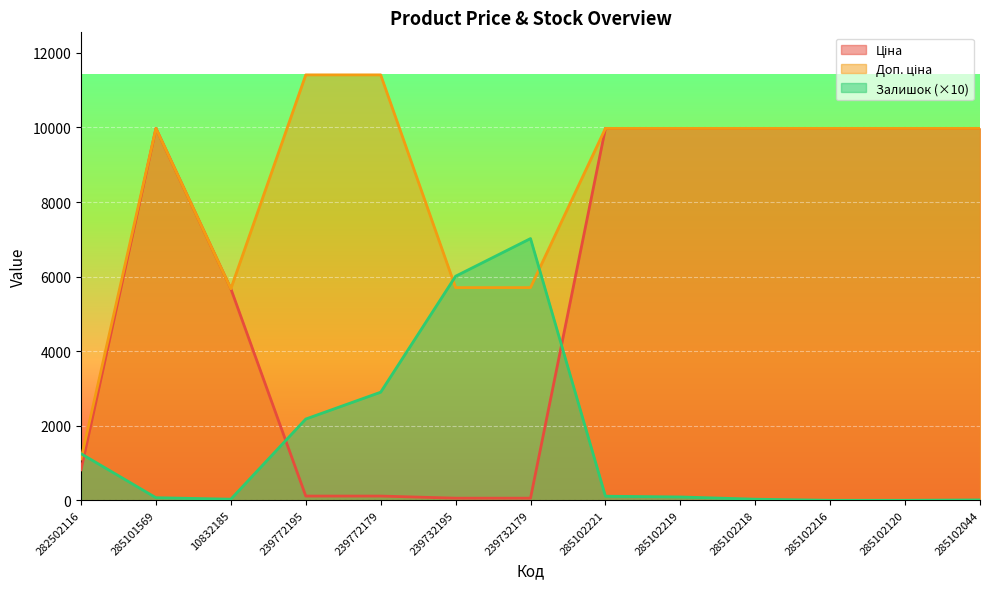

What is the difference between the maximum and second lowest values in the Ціна series?

9917.9